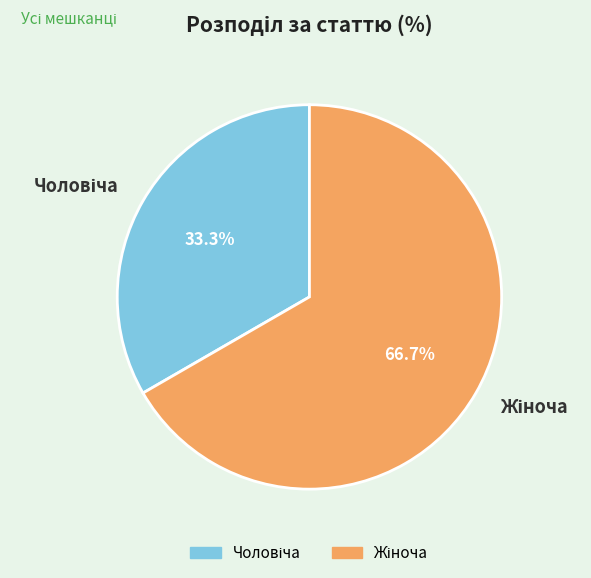

Is the sum of Жіноча and Чоловіча greater than half?

Yes